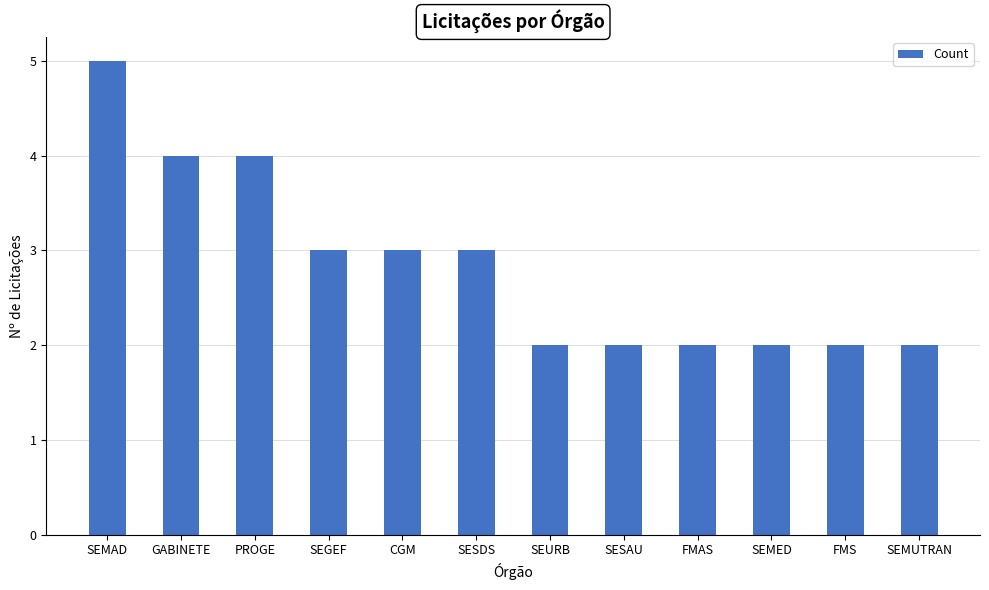

The value at SESDS is 2. True or false?

False